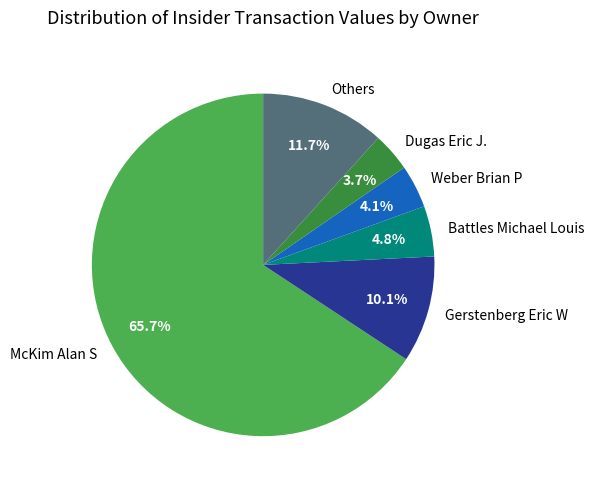

Count the number of slices in the pie.

6